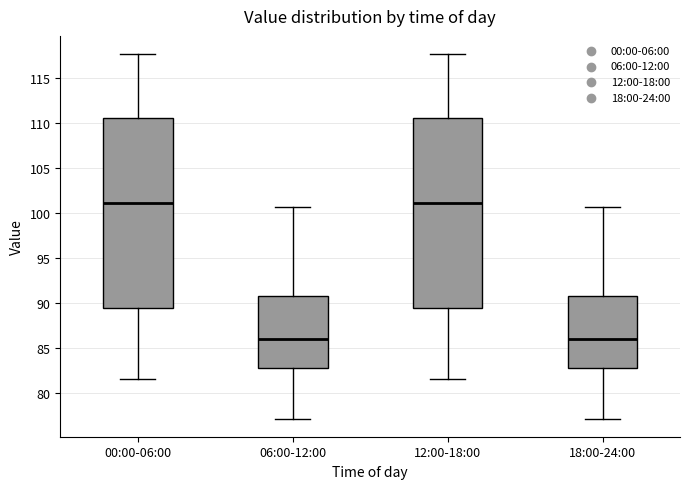

Reading left to right, transcribe this box plot: for each box, give where its median line is, the range the box spans, and where its two whiskers end, as read against the y-axis. The values are not printed on the chart, so give them approximately, as read against the axis.

00:00-06:00: median 101.0, box 89.5 to 110.5, whiskers 81.5 to 117.5
06:00-12:00: median 86.0, box 83.0 to 91.0, whiskers 77.0 to 100.5
12:00-18:00: median 101.0, box 89.5 to 110.5, whiskers 81.5 to 117.5
18:00-24:00: median 86.0, box 83.0 to 91.0, whiskers 77.0 to 100.5